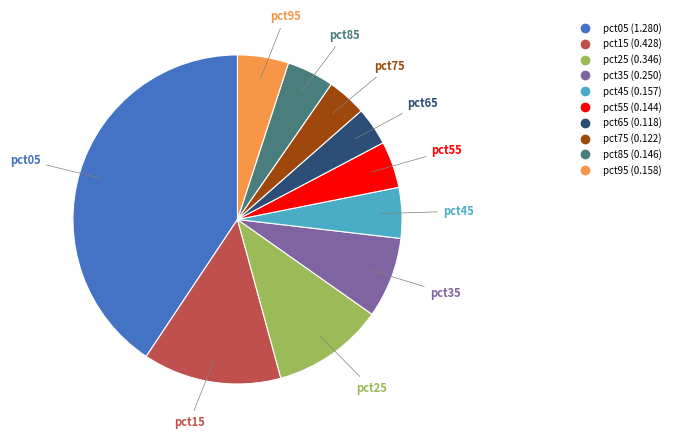

What is the largest slice in the pie chart?

pct05